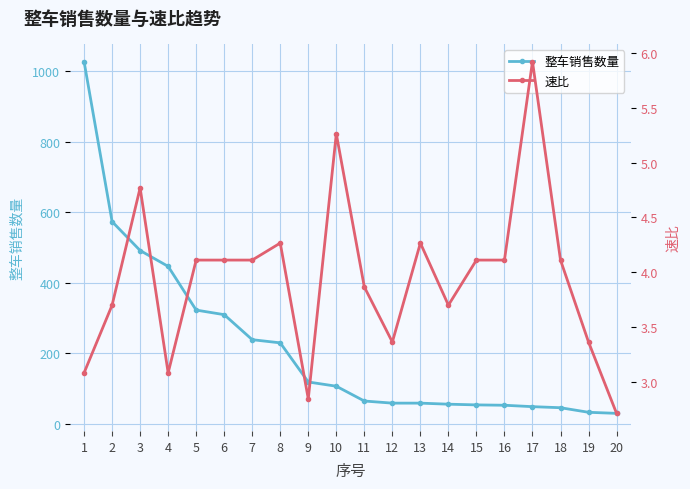

What are all the series names shown in the legend?

整车销售数量, 速比